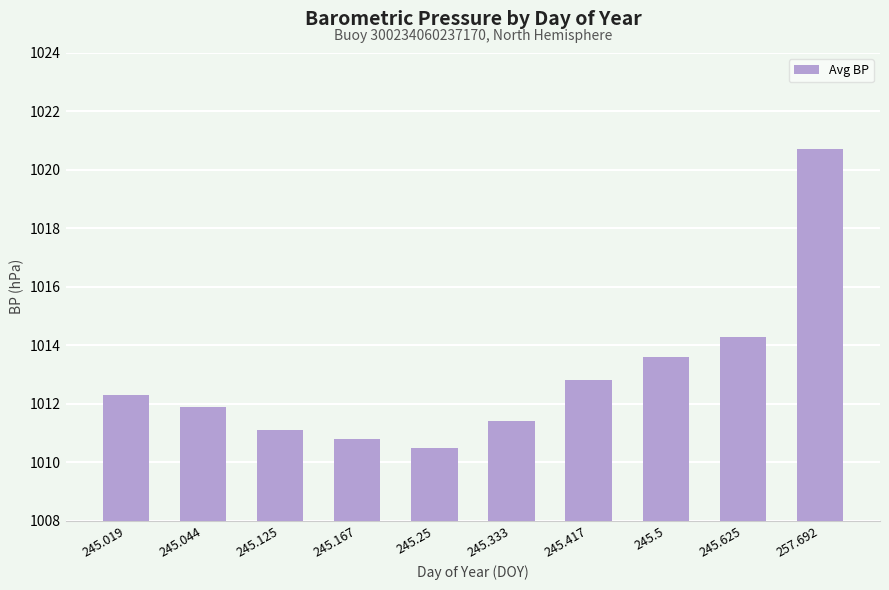

What is the greatest value displayed?

1020.7